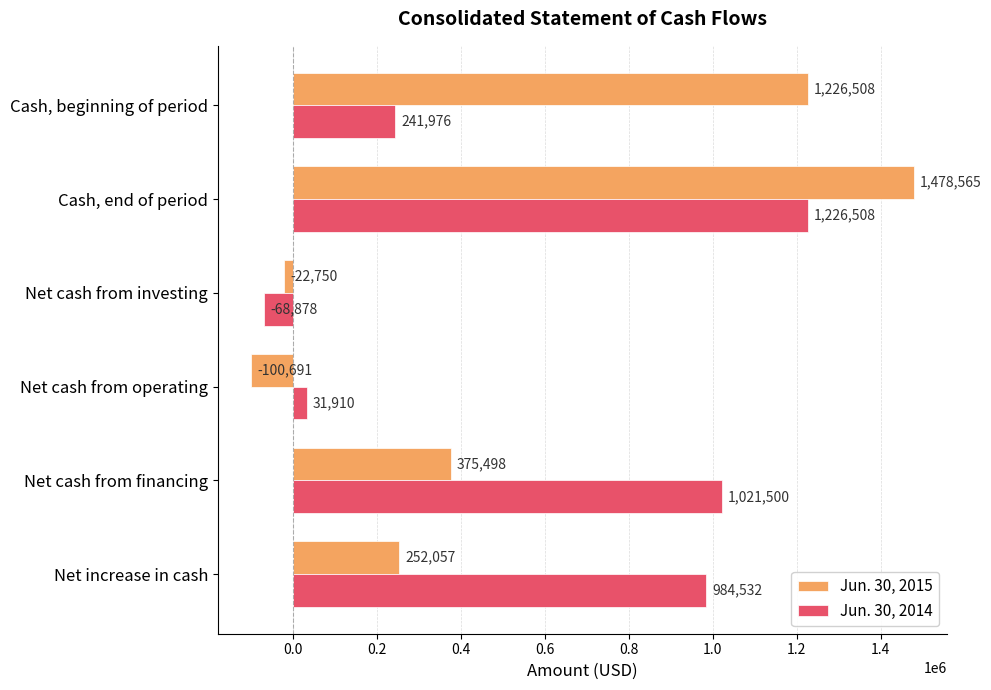

At which label is Jun. 30, 2014 closest to 578815?

Cash, beginning of period